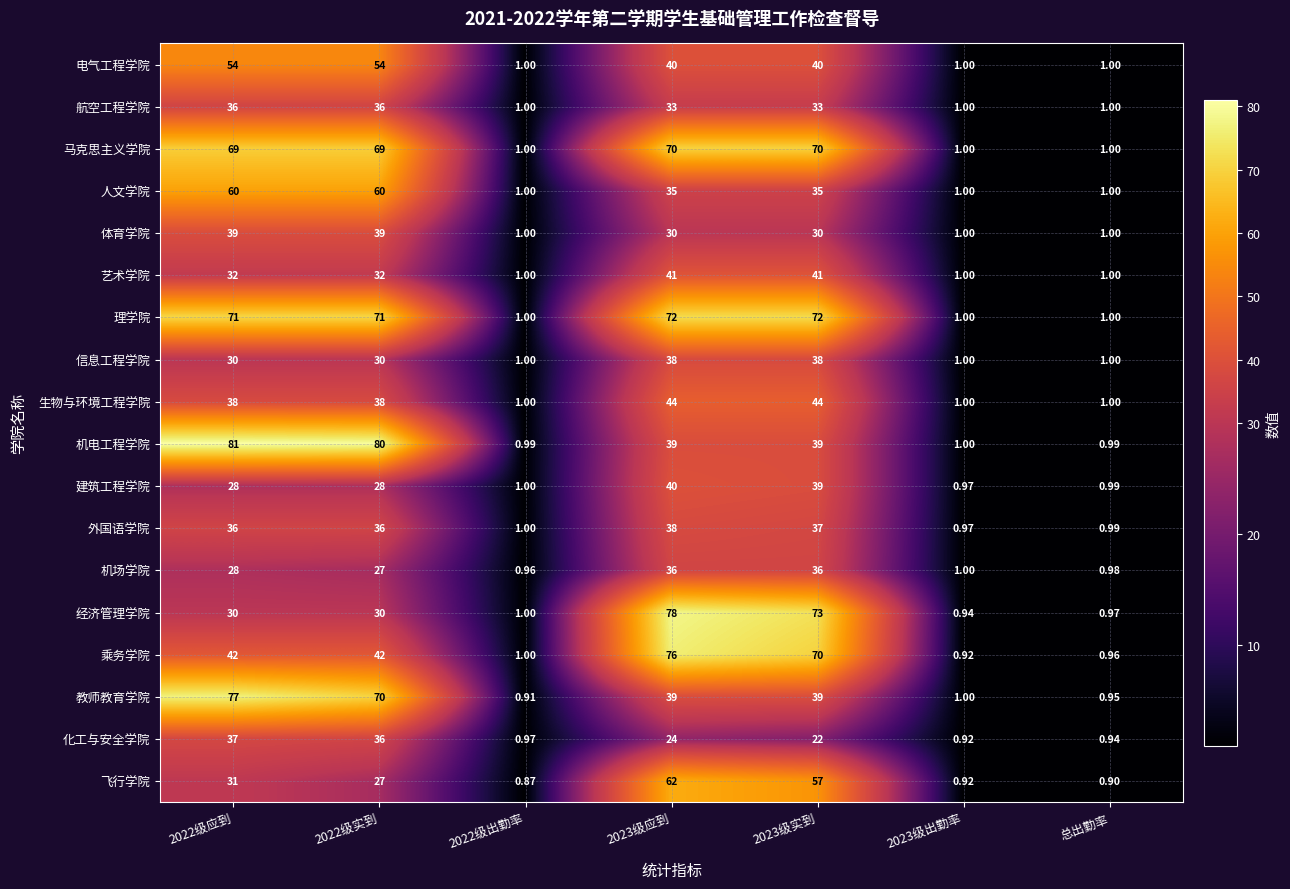

How many data points does each series have?

7